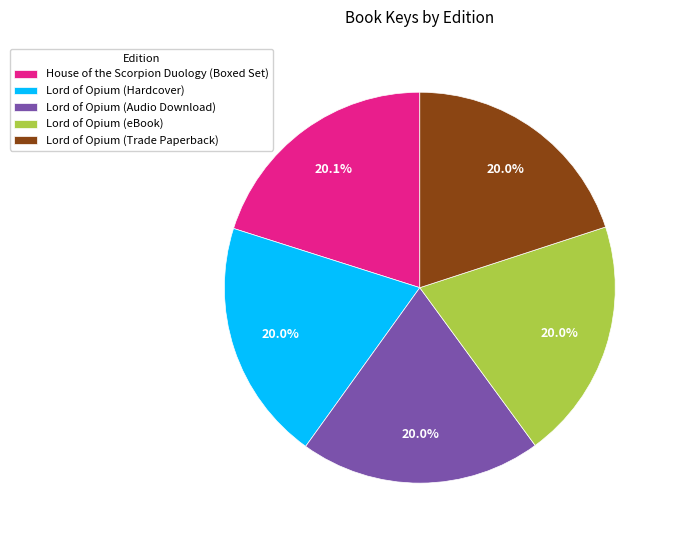

What is the ratio of the value at Lord of Opium (eBook) to the value at Lord of Opium (Audio Download)?

1.0